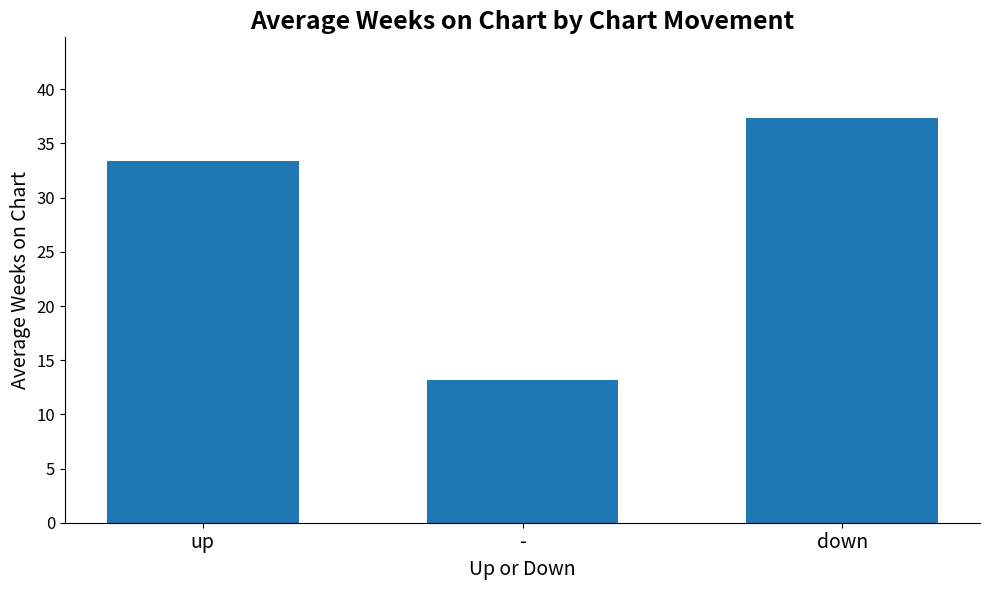

Rank the categories by value from lowest to highest.

-, up, down